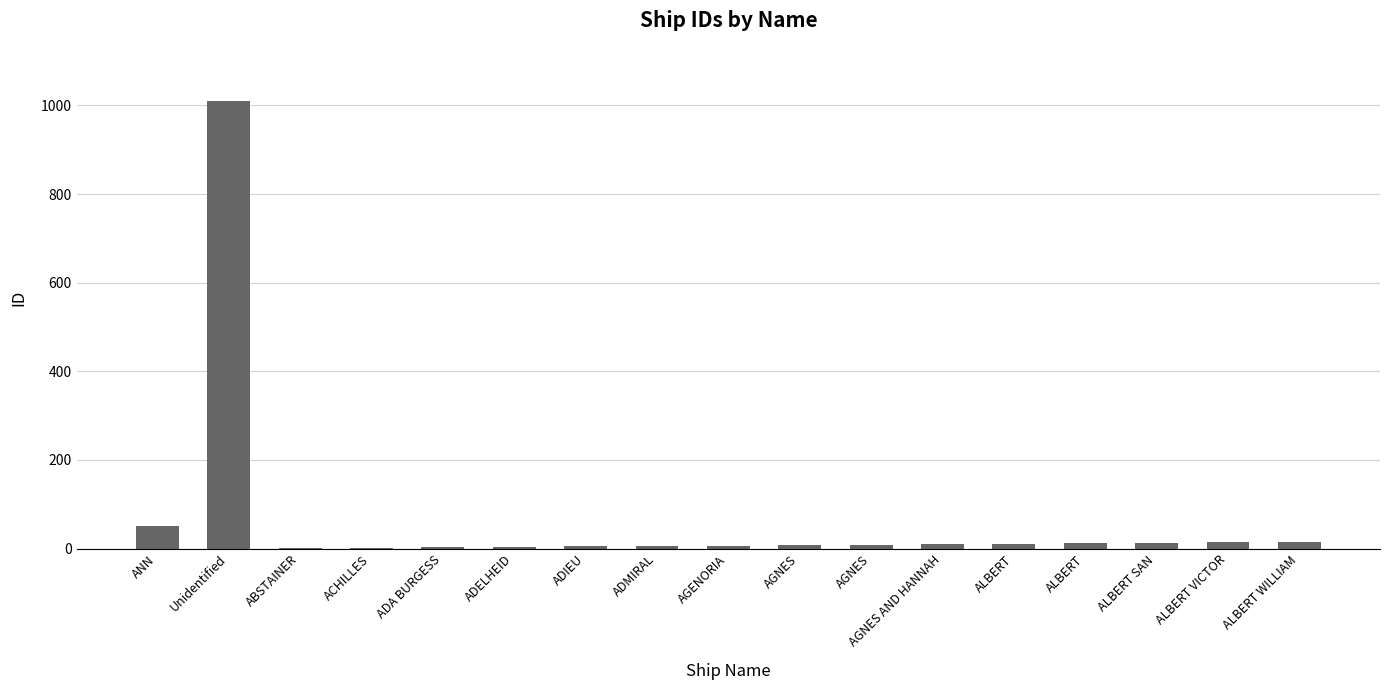

Are the bars horizontal?

No